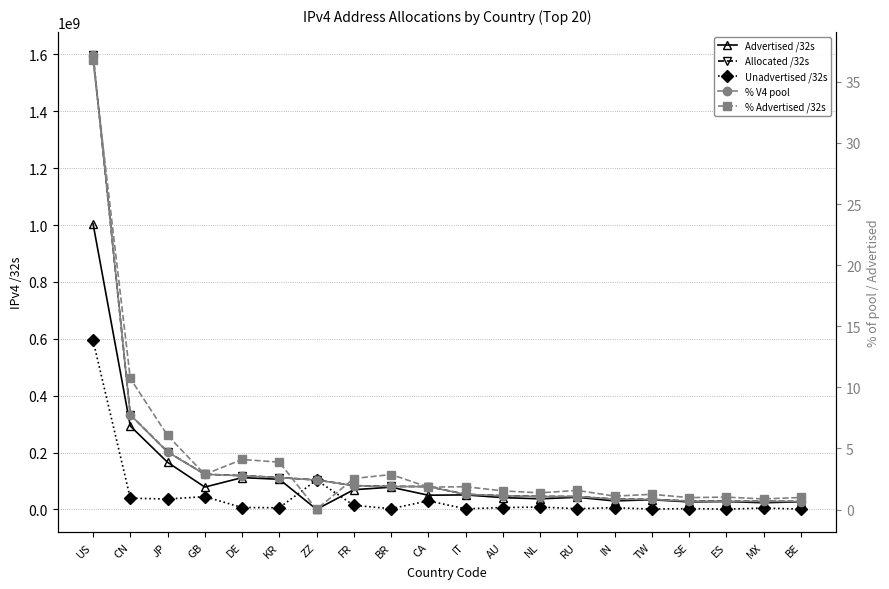

Between IT and BE, which series saw the biggest shift?

Allocated /32s